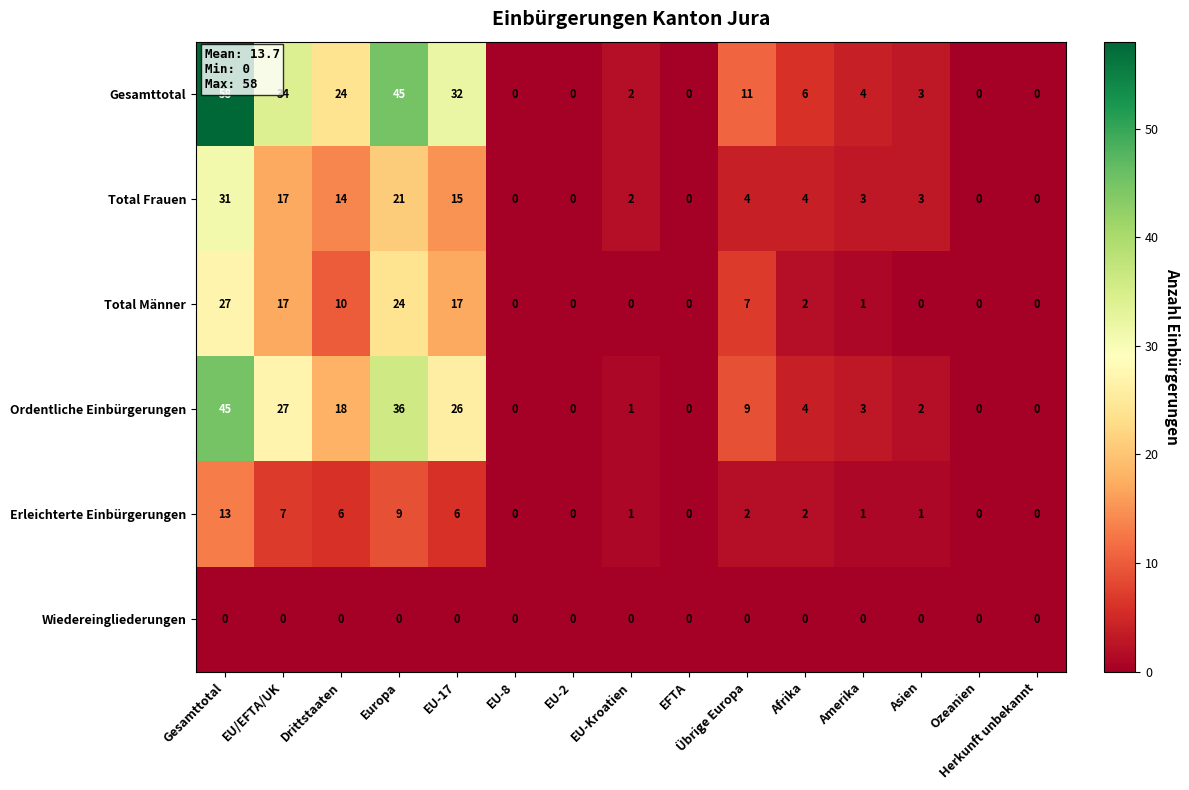

True or false: Ordentliche Einbürgerungen has a value of 32 at Drittstaaten.

False